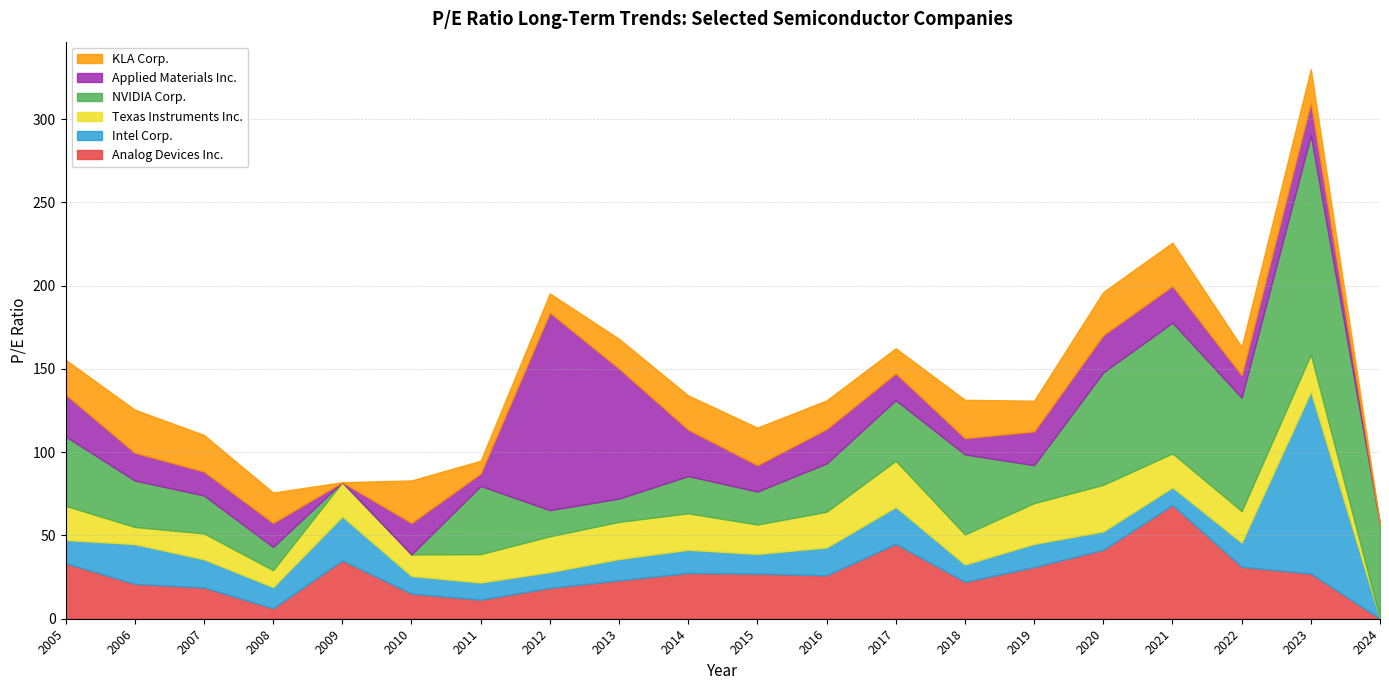

Reading left to right, what are all the values shown in this chart?

Analog Devices Inc.: 2005=33.3	2006=21.0	2007=18.8	2008=6.3	2009=35.0	2010=15.1	2011=11.4	2012=18.6	2013=23.1	2014=27.5	2015=27.1	2016=26.1	2017=44.9	2018=22.2	2019=31.0	2020=41.4	2021=68.3	2022=31.2	2023=27.1	2024=0.0
Intel Corp.: 2005=13.9	2006=23.8	2007=16.9	2008=12.7	2009=26.4	2010=10.6	2011=10.3	2012=9.5	2013=12.8	2014=13.9	2015=11.8	2016=16.7	2017=22.1	2018=10.4	2019=13.9	2020=11.0	2021=10.6	2022=14.5	2023=109.3	2024=0.0
Texas Instruments Inc.: 2005=20.6	2006=10.3	2007=15.6	2008=10.2	2009=20.5	2010=12.9	2011=17.1	2012=21.5	2013=22.3	2014=21.9	2015=17.7	2016=21.4	2017=27.8	2018=18.1	2019=24.5	2020=27.9	2021=20.4	2022=18.9	2023=22.2	2024=0.0
NVIDIA Corp.: 2005=41.6	2006=27.9	2007=22.8	2008=13.9	2009=0.0	2010=0.0	2011=40.9	2012=15.7	2013=14.0	2014=22.4	2015=19.8	2016=29.0	2017=36.3	2018=48.0	2019=22.8	2020=67.6	2021=78.5	2022=68.1	2023=131.7	2024=56.7
Applied Materials Inc.: 2005=25.2	2006=16.7	2007=14.4	2008=14.4	2009=0.0	2010=18.9	2011=7.5	2012=118.7	2013=78.1	2014=27.9	2015=15.9	2016=20.7	2017=16.2	2018=9.8	2019=20.2	2020=22.3	2021=22.1	2022=13.6	2023=19.6	2024=0.0
KLA Corp.: 2005=20.8	2006=25.8	2007=22.0	2008=18.2	2009=0.0	2010=25.5	2011=7.6	2012=11.5	2013=17.8	2014=20.5	2015=22.5	2016=17.2	2017=15.0	2018=23.0	2019=18.4	2020=25.9	2021=26.0	2022=16.9	2023=20.0	2024=0.0